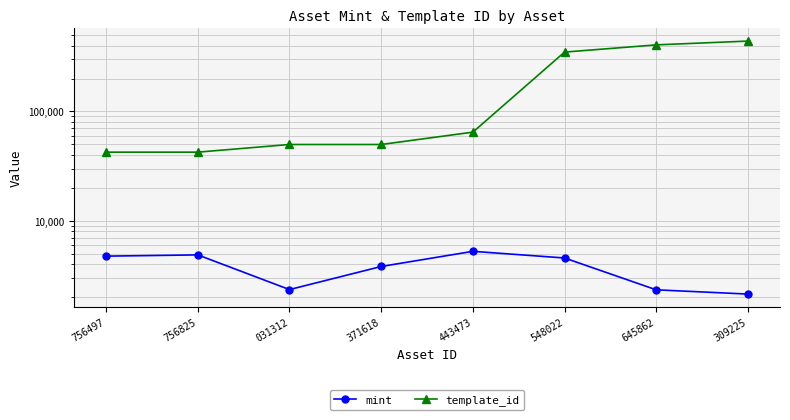

True or false: mint has a value of 8427 at 756497.

False